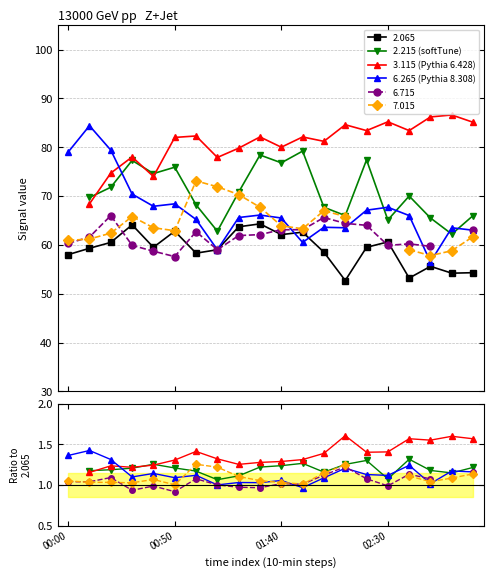

List the labels in order of 6.265 (Pythia 8.308) value, largest first.

00:50, 00:00, 01:40, 16, 13, 18, 19, 4, 14, 6, 15, 02:30, 5, 12, 10, 8, 9, 17, 7, 11